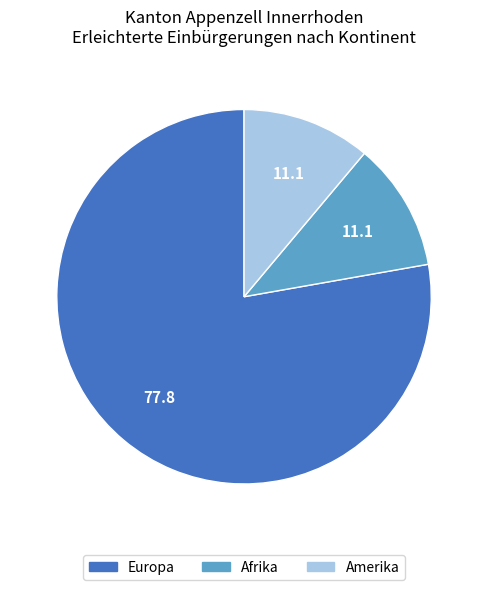

Between Europa and Amerika, which is larger?

Europa